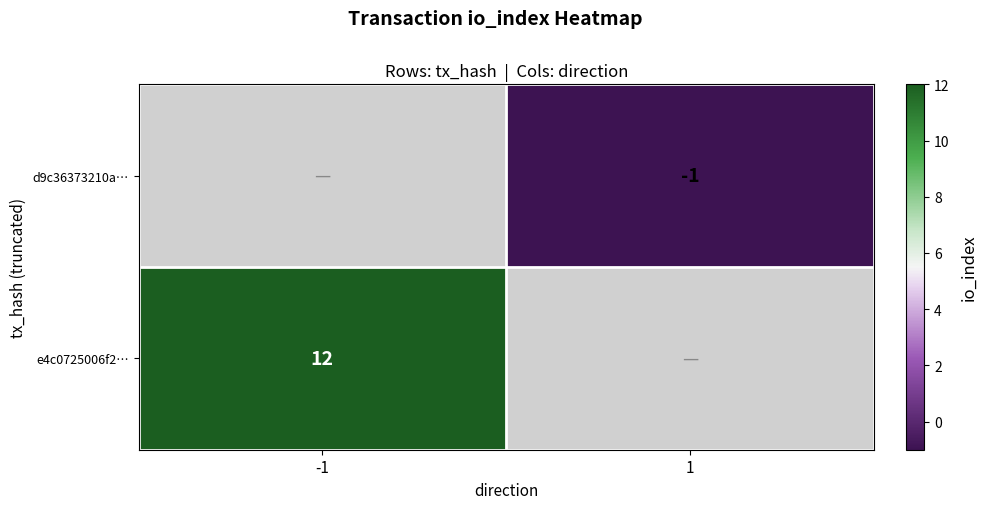

Between -1 and 1, which is larger?

1